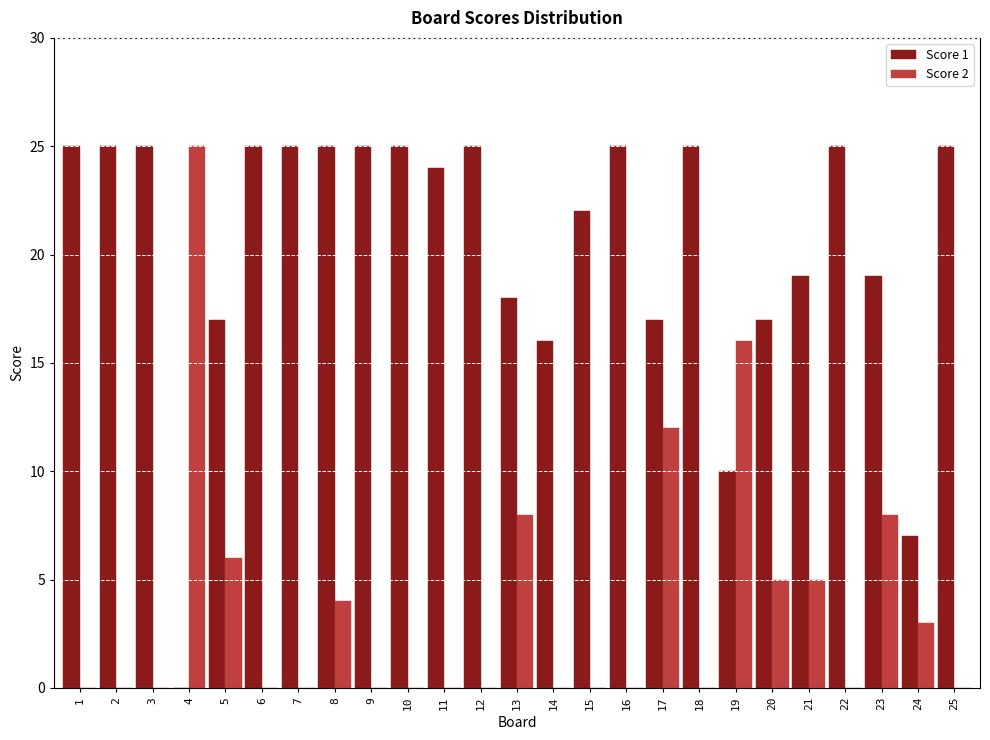

What is the sum of all Score 1 values?

511